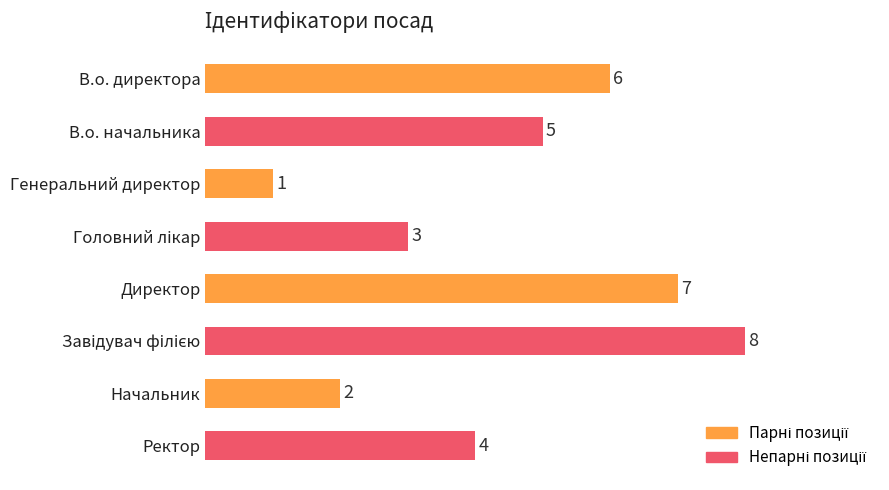

Between В.о. начальника and Ректор, which is larger?

В.о. начальника